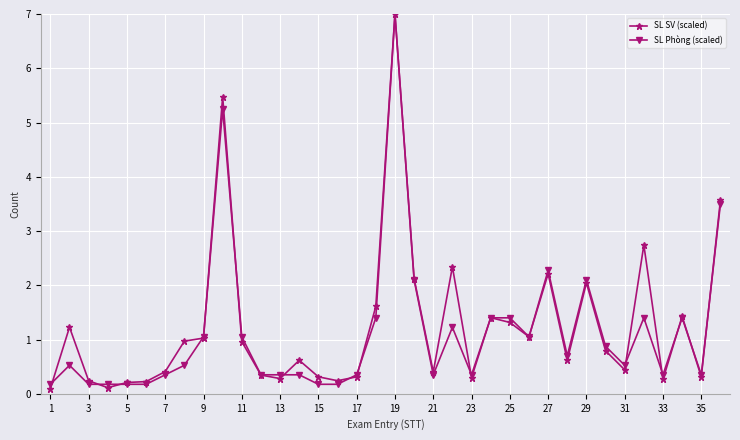

What is the minimum value for SL SV (scaled)?

0.1